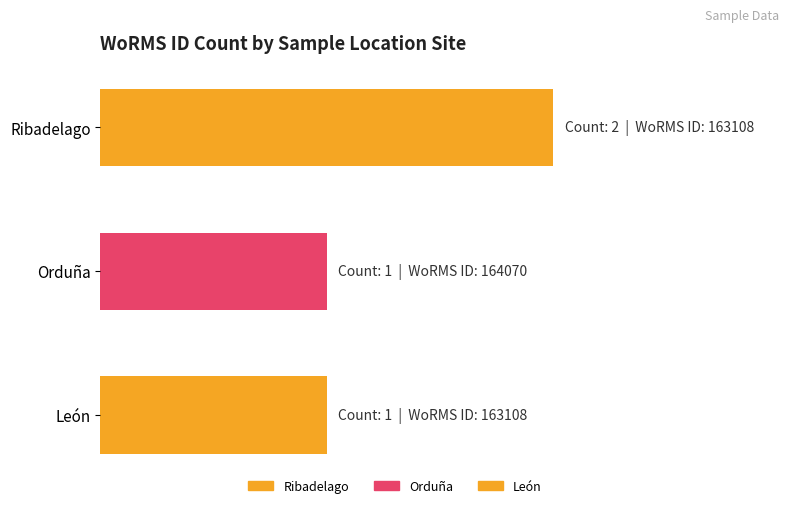

The chart shows a value of 64133 at Ribadelago. True or false?

False